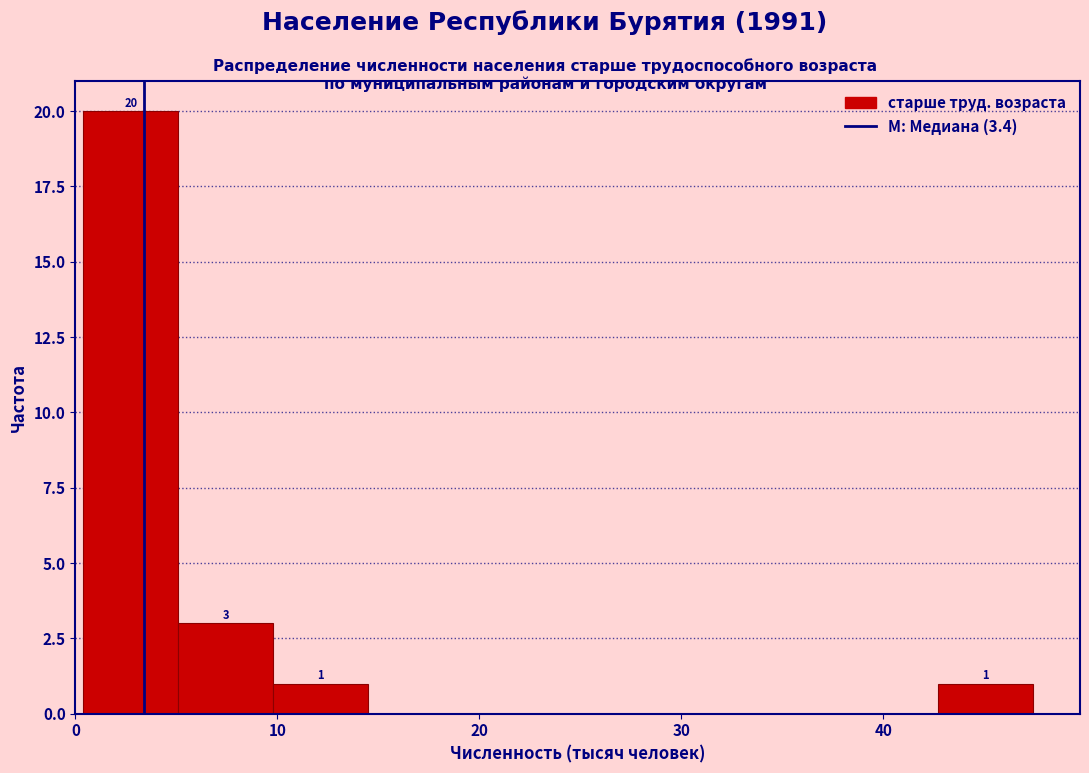

Over which range of the x-axis is the bar tallest?

0.4 to 5.1